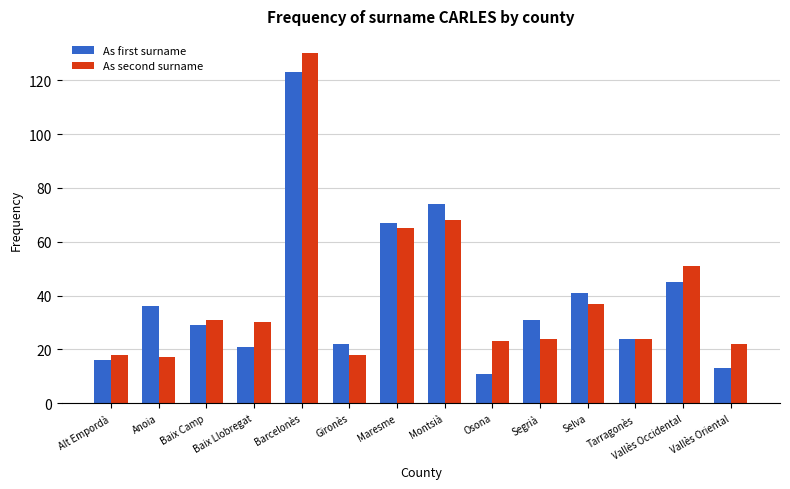

How many bars are there in each group?

2